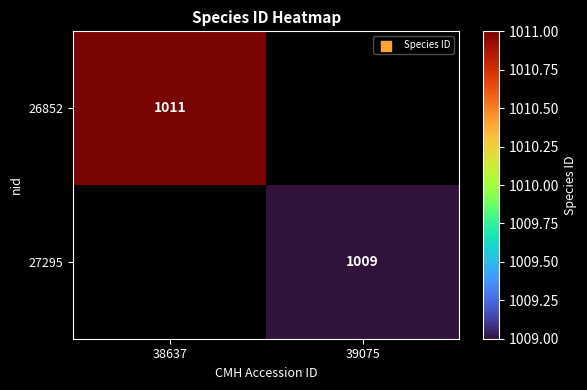

Is it true that 27295 equals 1009 at 39075?

True